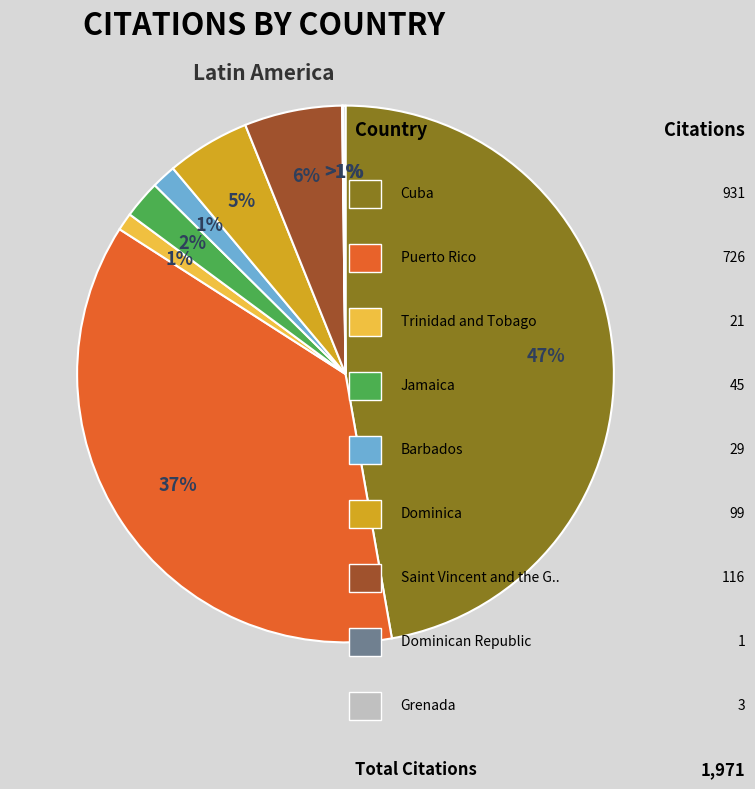

Rank the categories by value from highest to lowest.

Cuba, Puerto Rico, Saint Vincent and the Grenadines, Dominica, Jamaica, Barbados, Trinidad and Tobago, Grenada, Dominican Republic